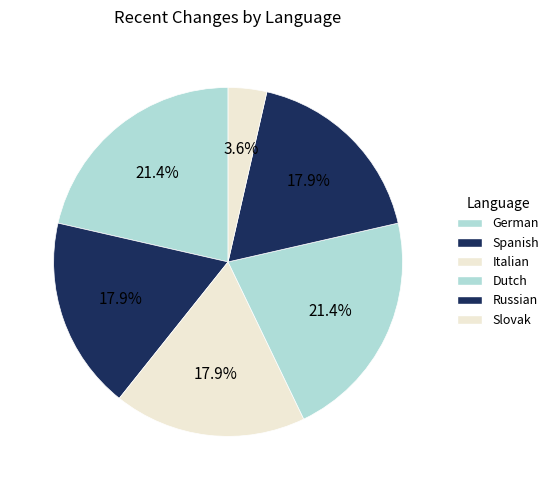

Which category has the biggest portion of the pie?

German